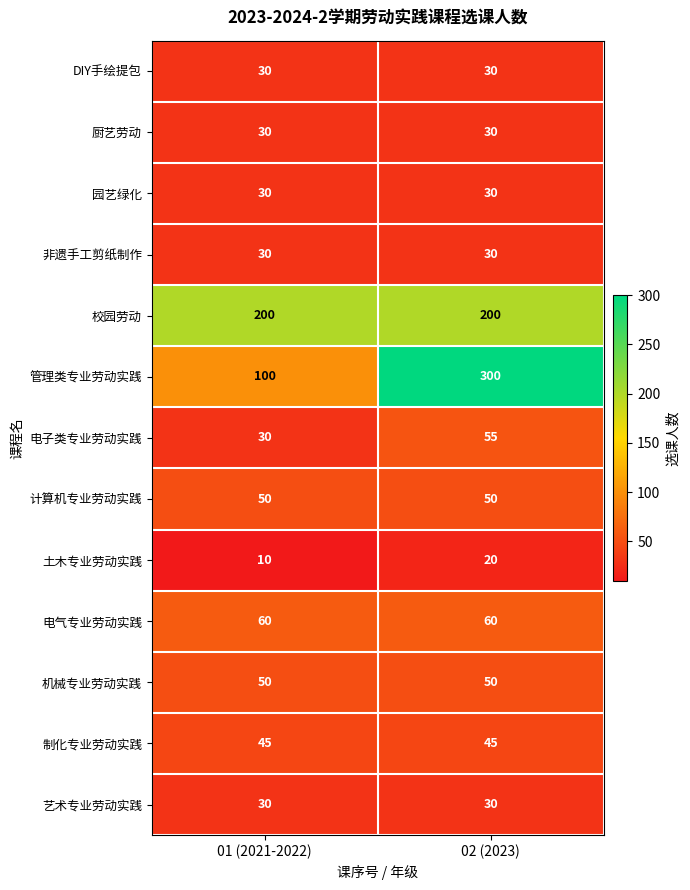

Is it true that 校园劳动 equals 200 at 02 (2023)?

True